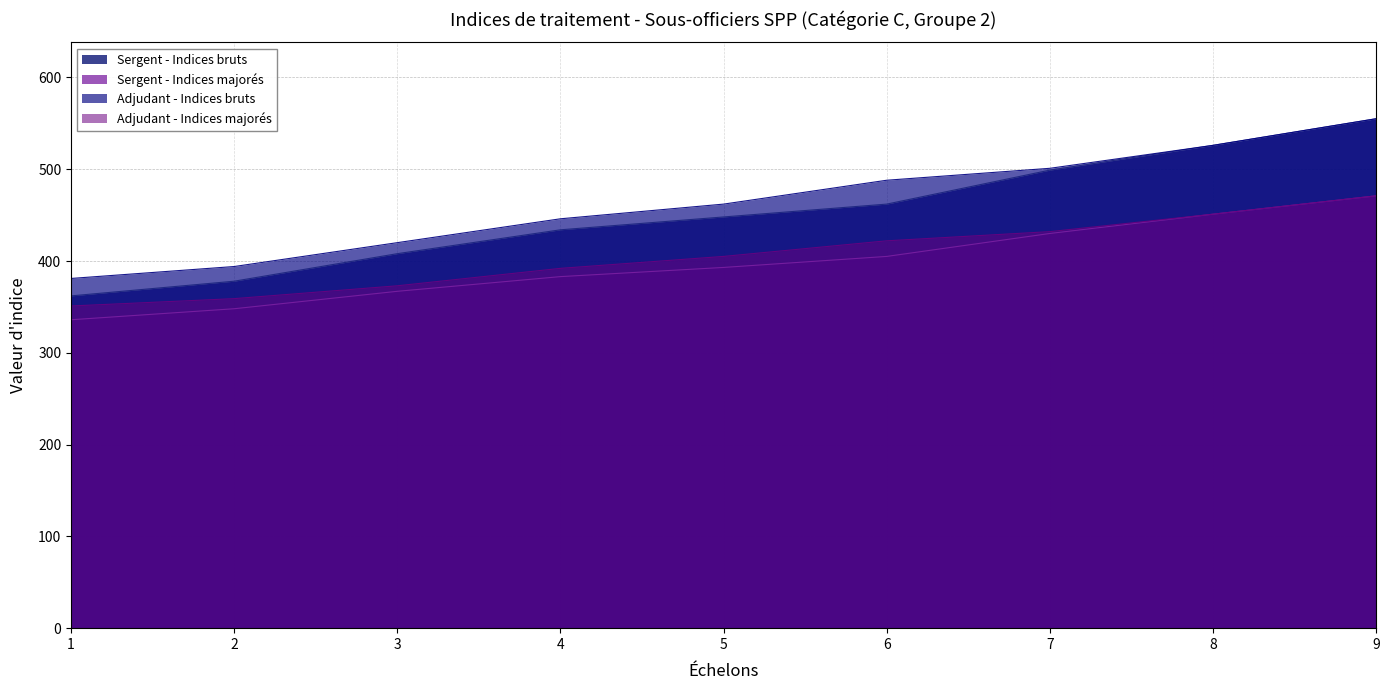

The Adjudant - Indices majorés series shows 422 at 6. True or false?

True